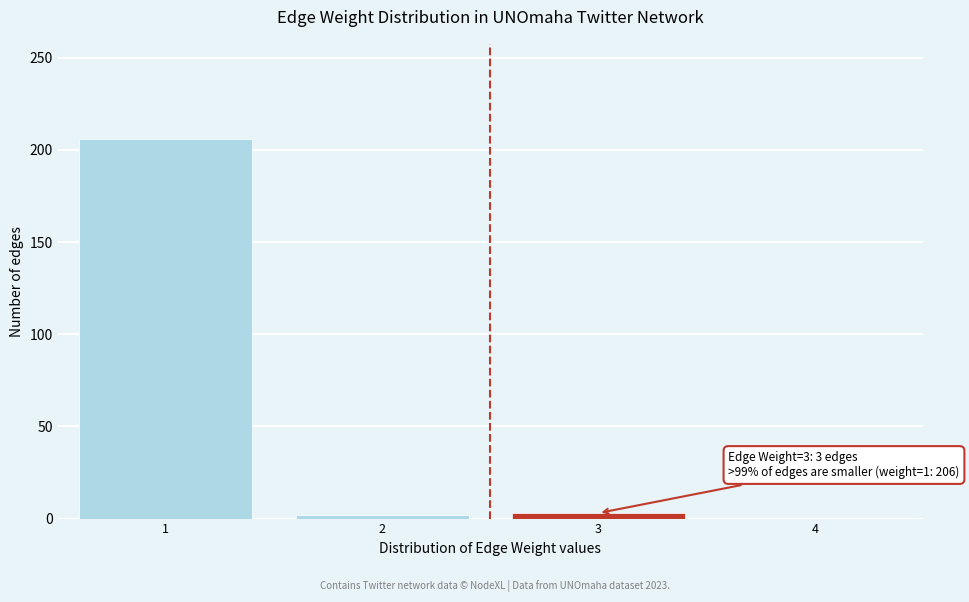

Over which range of the x-axis is the bar tallest?

0.5 to 1.5